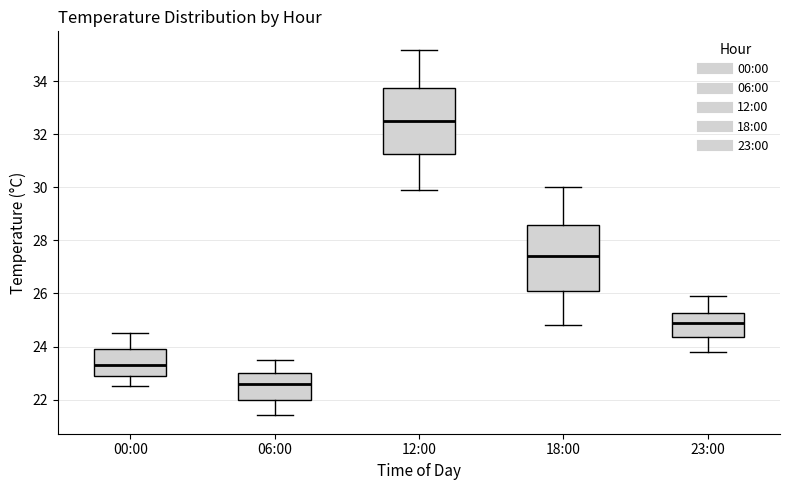

Where does the lower whisker of the box for 12:00 end on the y-axis? The values are not printed on the chart, so give them approximately, as read against the axis.

30.0